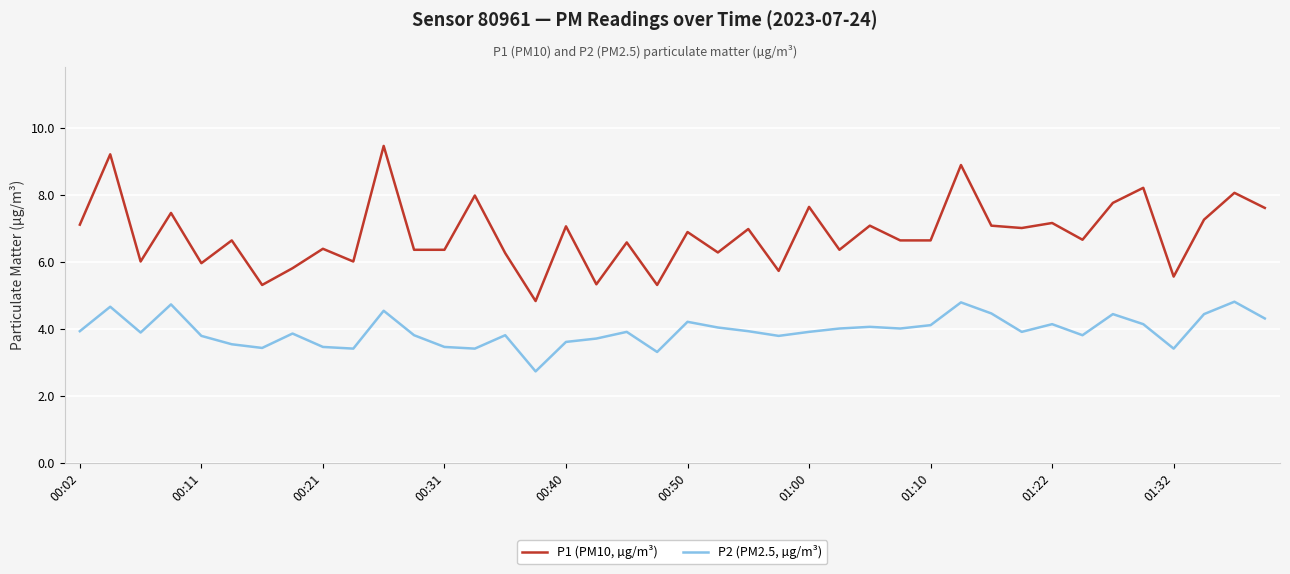

Is this an area chart (filled region under the line)?

No